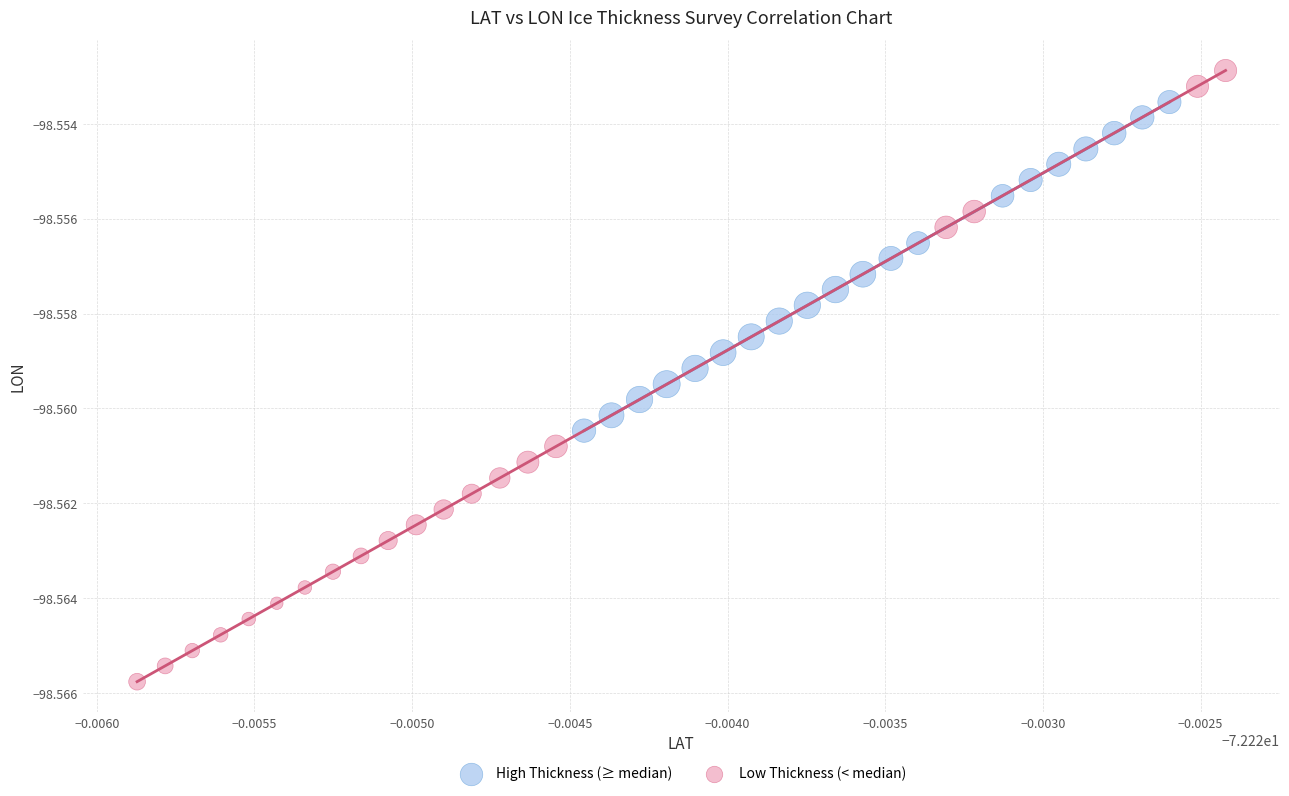

Which series has the widest spread of Y values?

Low Thickness (< median)